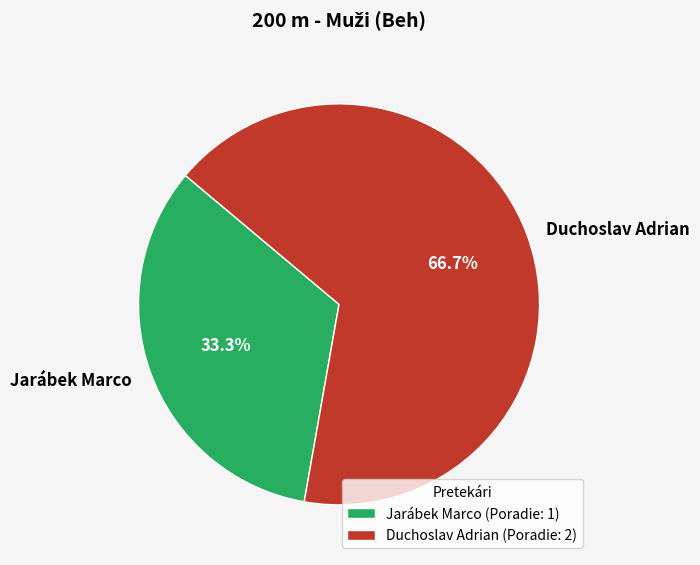

To the nearest percent, what is the difference between the largest and smallest slice percentages?

33%